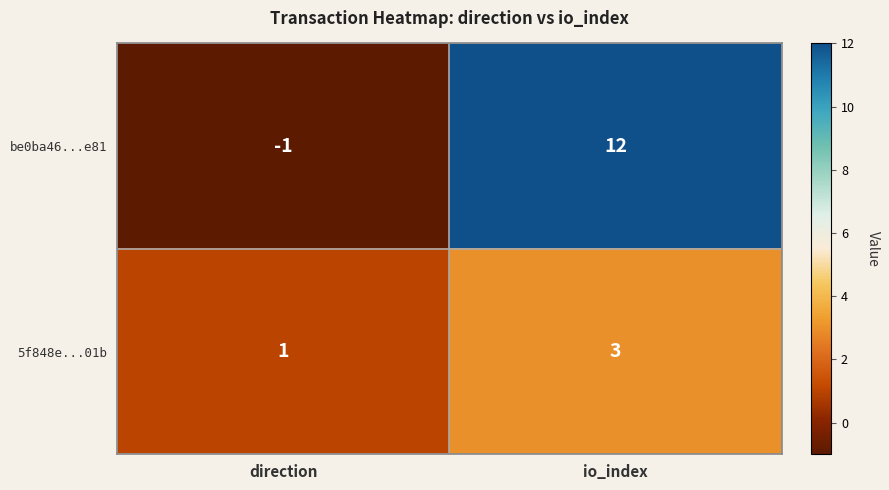

The value of be0ba46...e81 at io_index is 12. True or false?

True